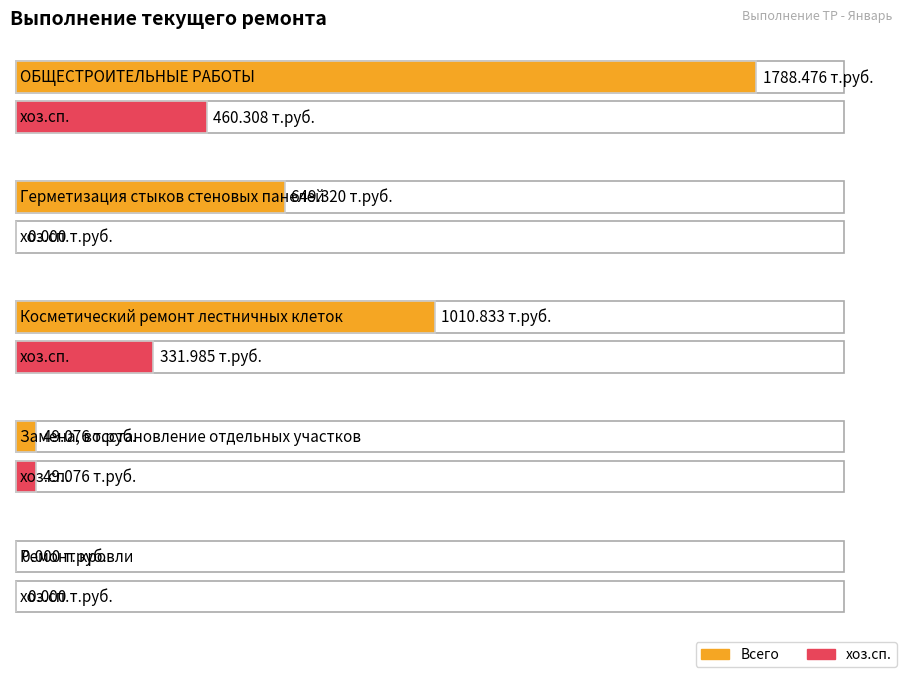

Does the chart contain any negative values?

No